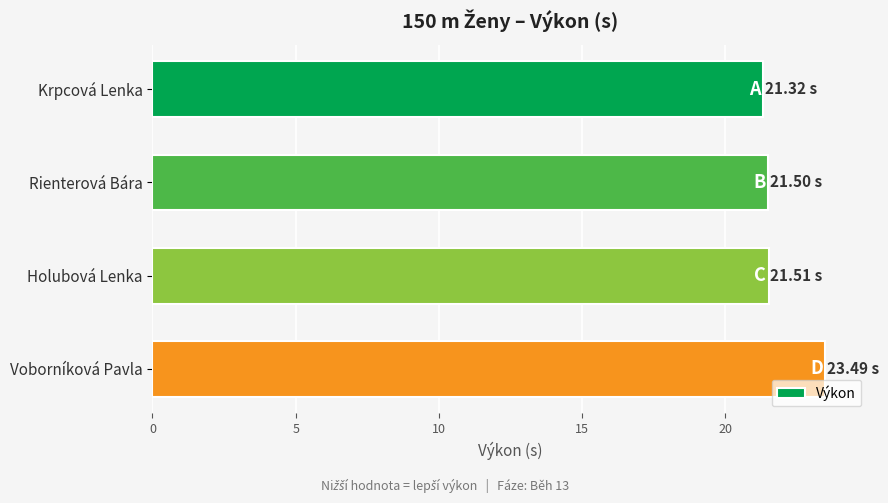

What is the label of the 4th bar from the bottom?

Krpcová Lenka